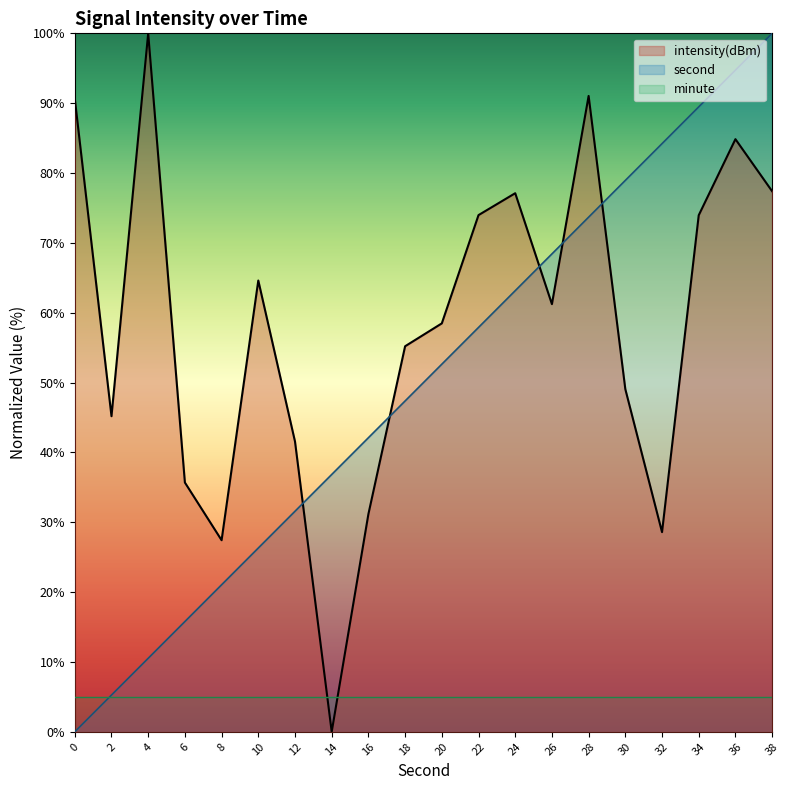

Between 26 and 36, which series saw the biggest shift?

second